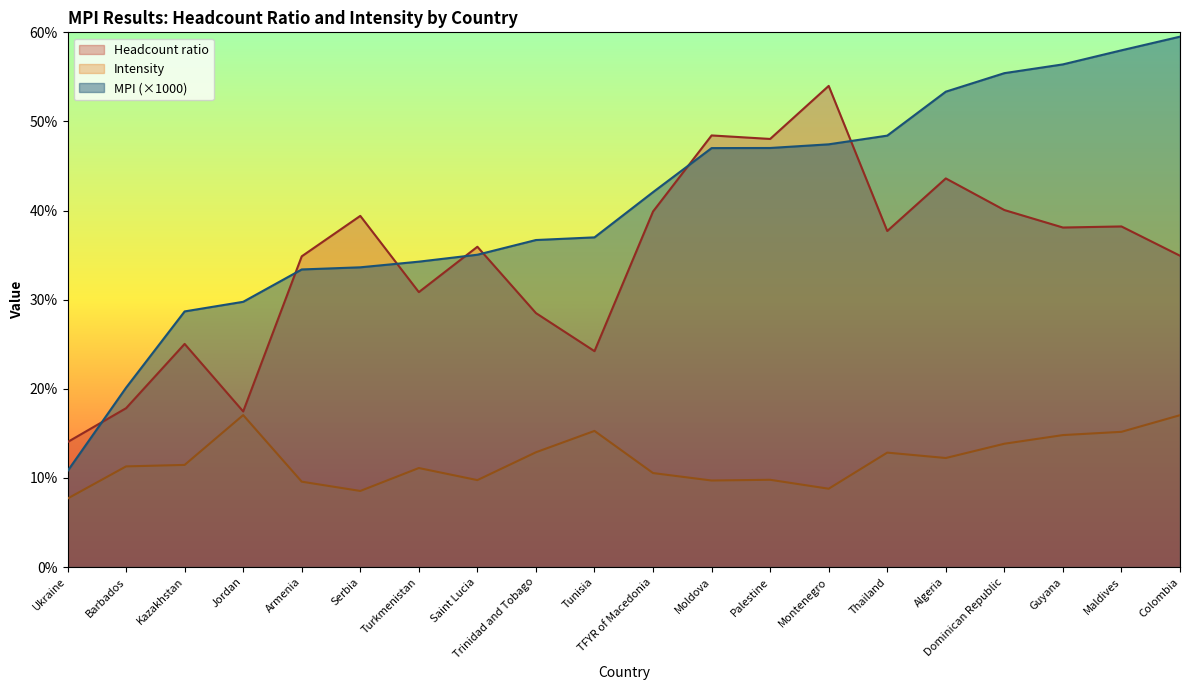

Where does the Headcount ratio series first go above 37?

Serbia